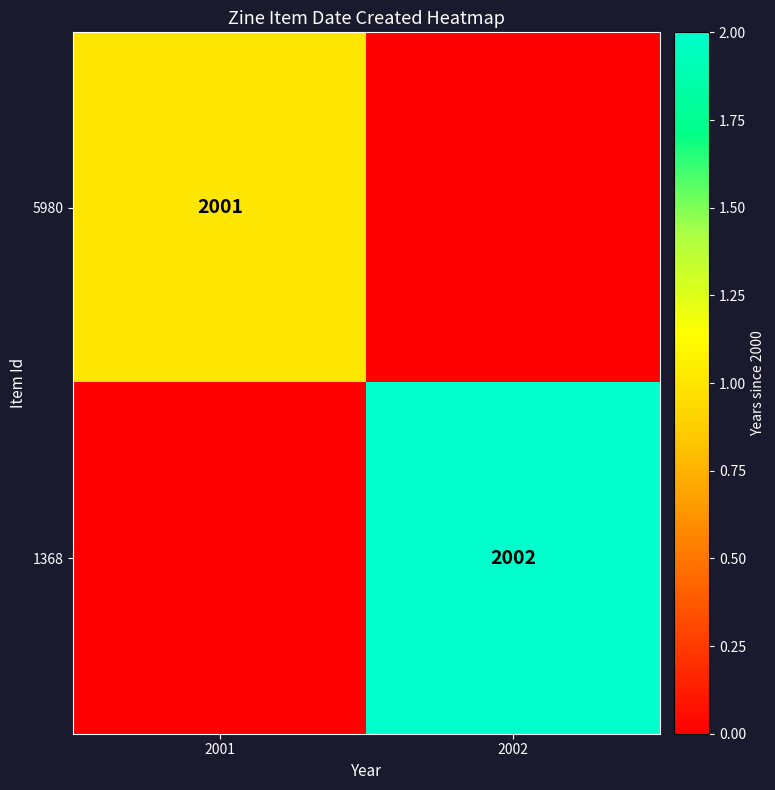

What is the total value across all series at 2002?

2